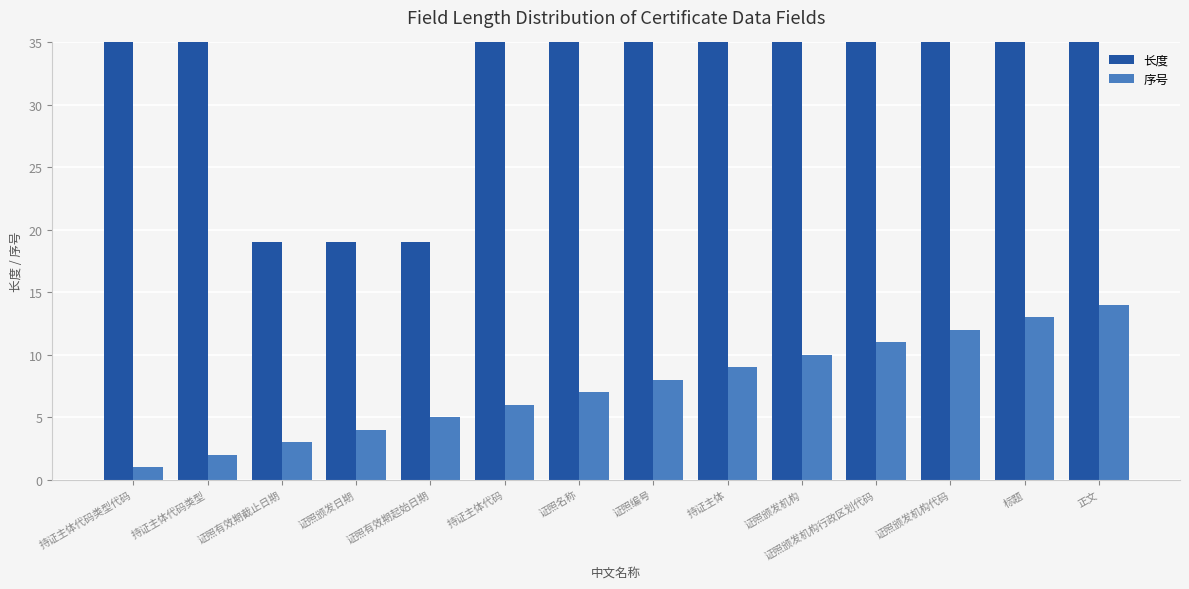

What is the label of the 11th bar from the left?

证照颁发机构行政区划代码